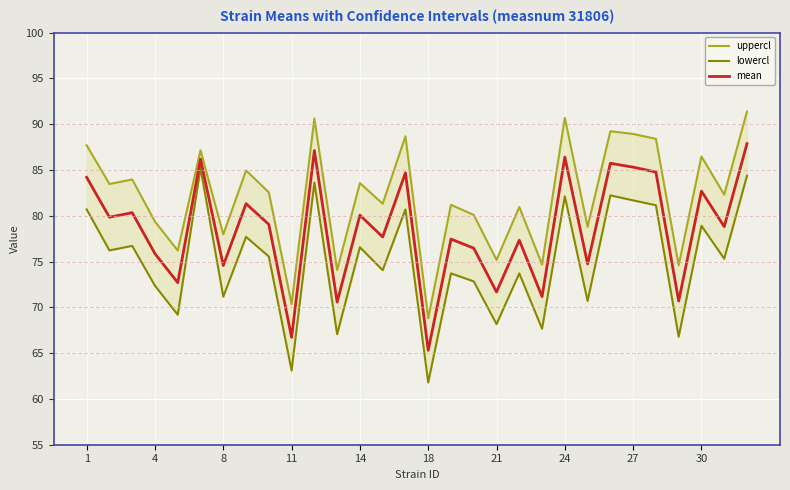

Is it true that mean equals 46.0 at 8?

False